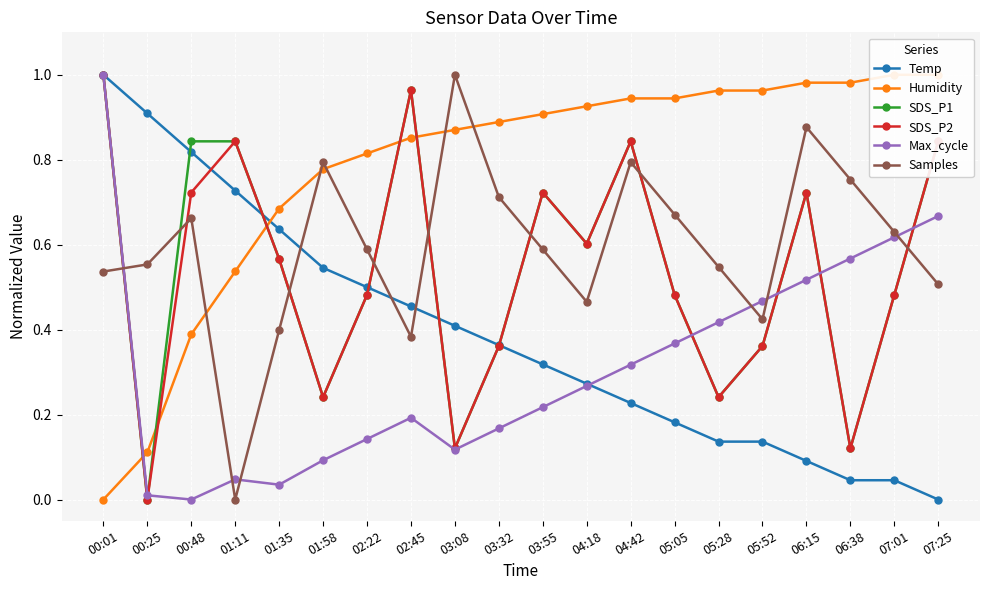

True or false: Samples has more than 1 points higher than both neighbors.

True